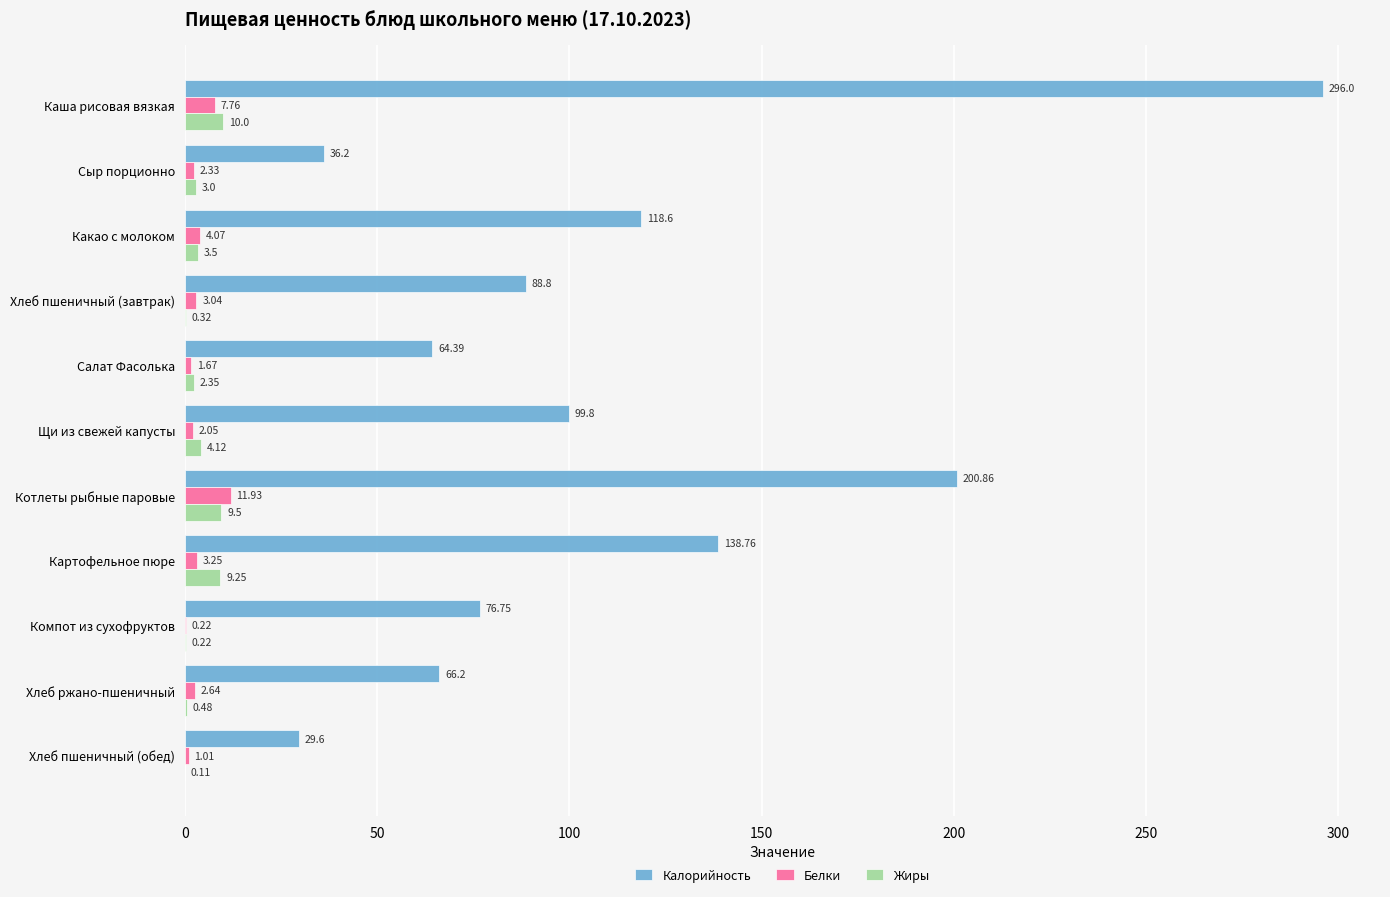

Is the value of Белки at Сыр порционно greater than the value of Калорийность at Котлеты рыбные паровые?

No